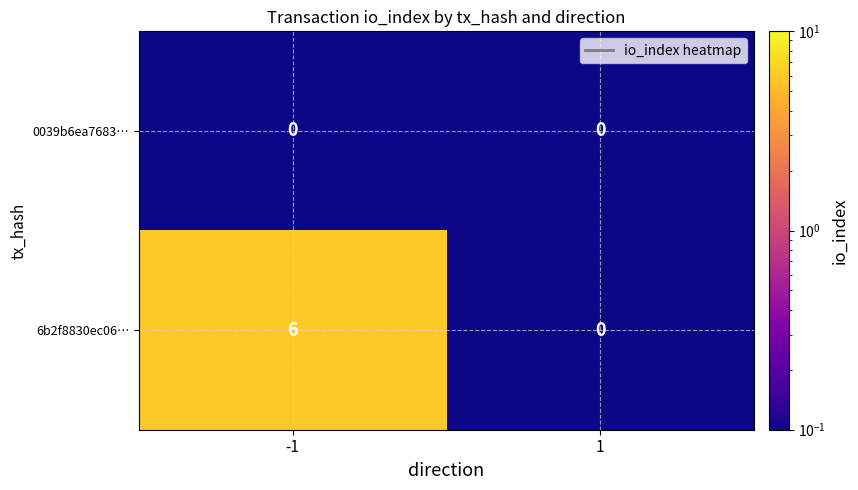

Which series changed the most between -1 and 1?

6b2f8830ec06…